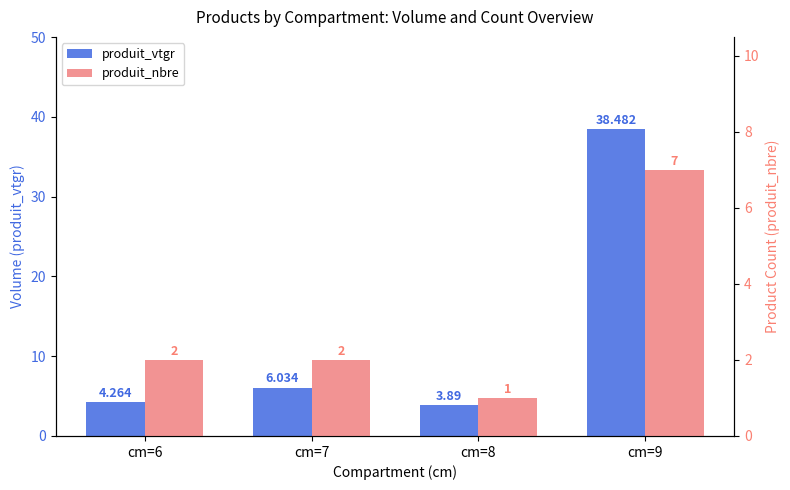

What is the value of the produit_nbre bar at the 4th from the left?

7.0